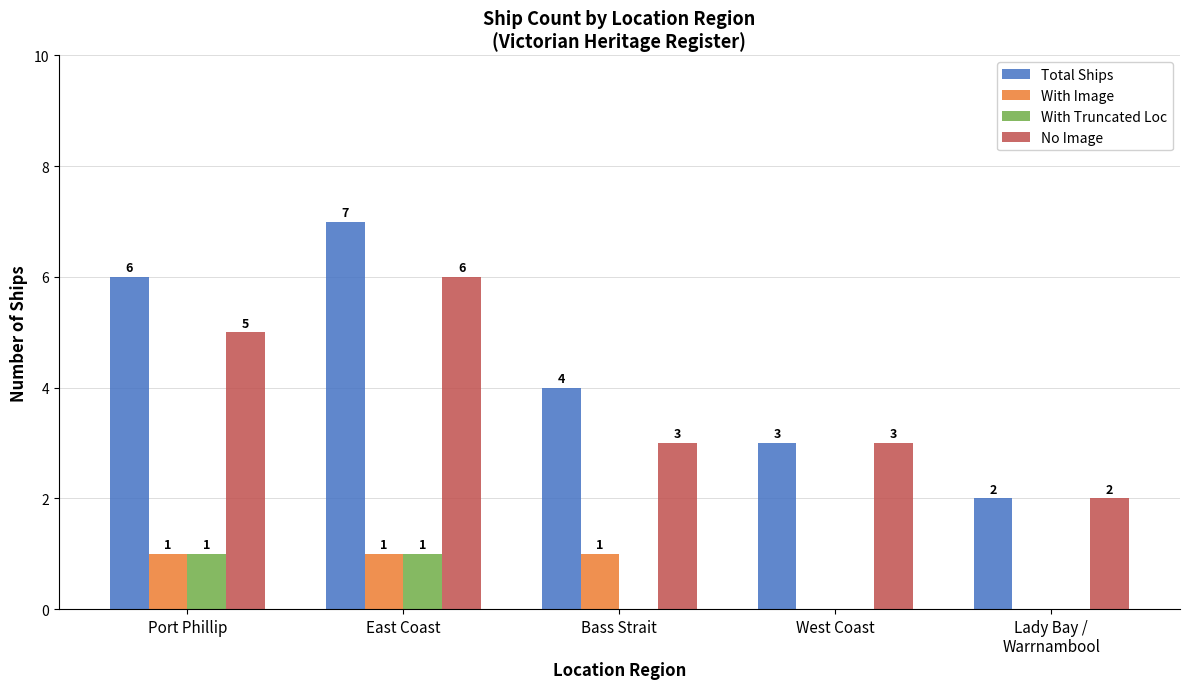

Are the bars horizontal?

No